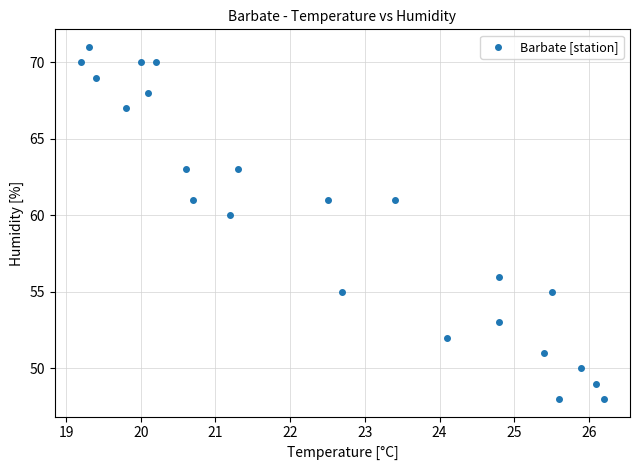

What Y value in the scatter plot is closest to 59?

60